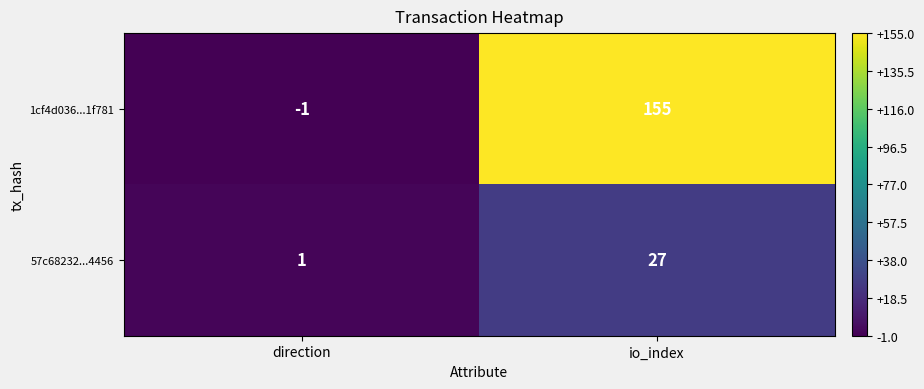

At which label is 1cf4d036...1f781 closest to 77?

direction